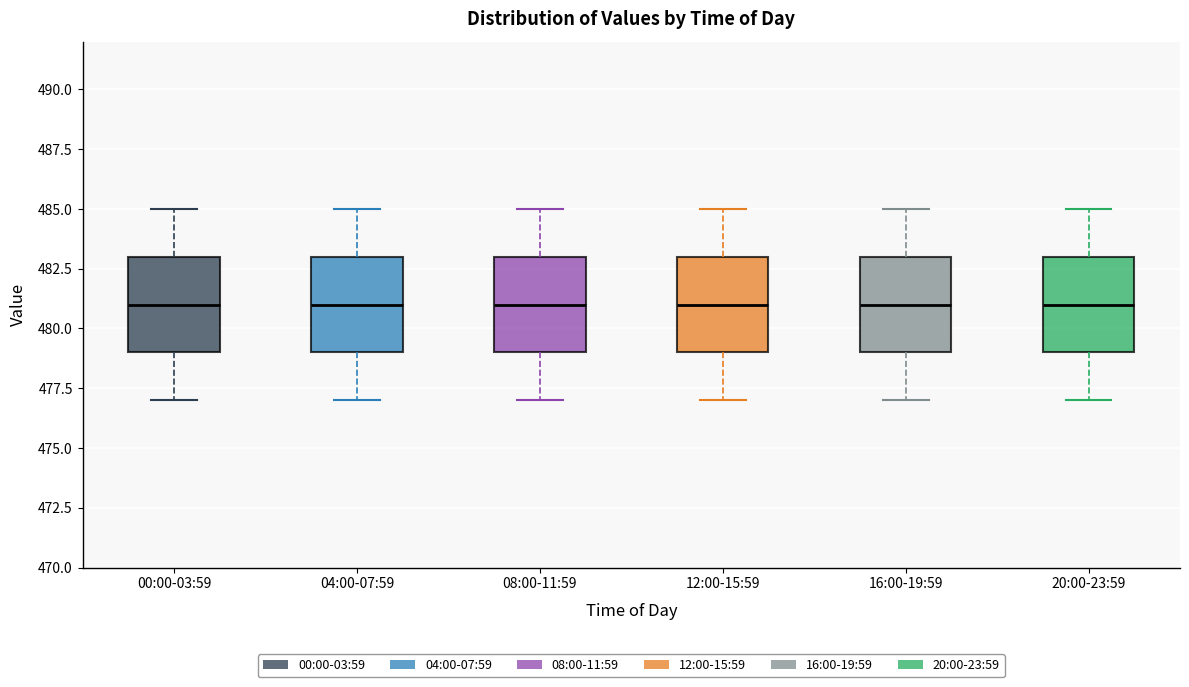

Reading left to right, transcribe this box plot: for each box, give where its median line is, the range the box spans, and where its two whiskers end, as read against the y-axis. The values are not printed on the chart, so give them approximately, as read against the axis.

00:00-03:59: median 481, box 479 to 483, whiskers 477 to 485
04:00-07:59: median 481, box 479 to 483, whiskers 477 to 485
08:00-11:59: median 481, box 479 to 483, whiskers 477 to 485
12:00-15:59: median 481, box 479 to 483, whiskers 477 to 485
16:00-19:59: median 481, box 479 to 483, whiskers 477 to 485
20:00-23:59: median 481, box 479 to 483, whiskers 477 to 485